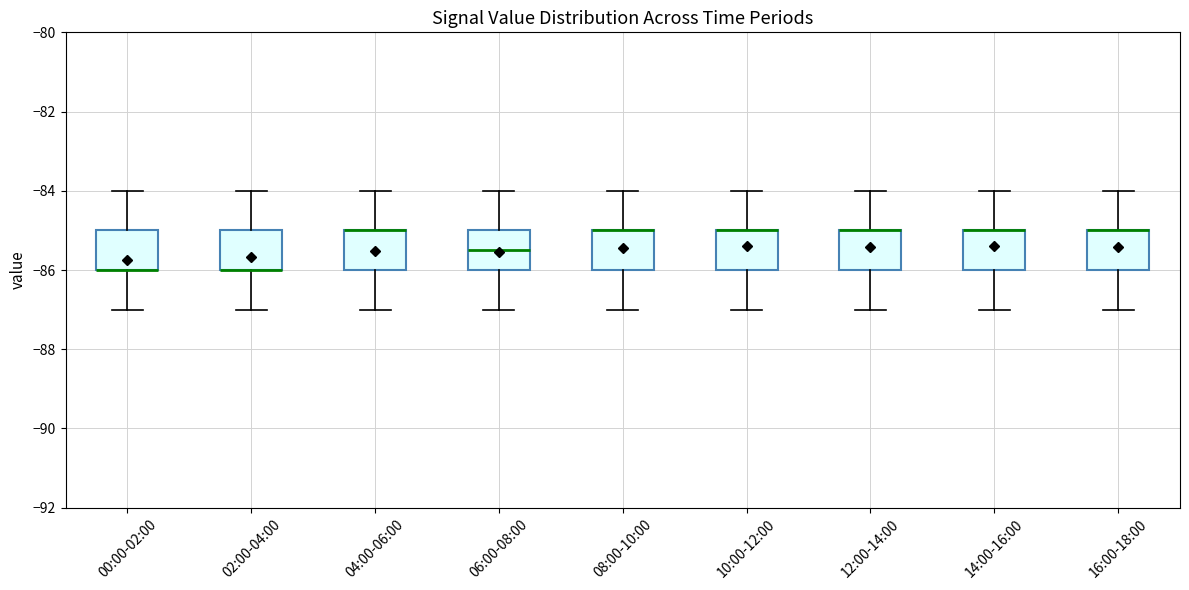

Reading left to right, read every box against the y-axis: the position of its median line, the range the box covers, and the ends of its whiskers. The values are not printed on the chart, so give them approximately, as read against the axis.

00:00-02:00: median -86.0 (drawn on the box's lower edge), box -86.0 to -85.0, whiskers -87.0 to -84.0
02:00-04:00: median -86.0 (drawn on the box's lower edge), box -86.0 to -85.0, whiskers -87.0 to -84.0
04:00-06:00: median -85.0 (drawn on the box's upper edge), box -86.0 to -85.0, whiskers -87.0 to -84.0
06:00-08:00: median -85.4, box -86.0 to -85.0, whiskers -87.0 to -84.0
08:00-10:00: median -85.0 (drawn on the box's upper edge), box -86.0 to -85.0, whiskers -87.0 to -84.0
10:00-12:00: median -85.0 (drawn on the box's upper edge), box -86.0 to -85.0, whiskers -87.0 to -84.0
12:00-14:00: median -85.0 (drawn on the box's upper edge), box -86.0 to -85.0, whiskers -87.0 to -84.0
14:00-16:00: median -85.0 (drawn on the box's upper edge), box -86.0 to -85.0, whiskers -87.0 to -84.0
16:00-18:00: median -85.0 (drawn on the box's upper edge), box -86.0 to -85.0, whiskers -87.0 to -84.0